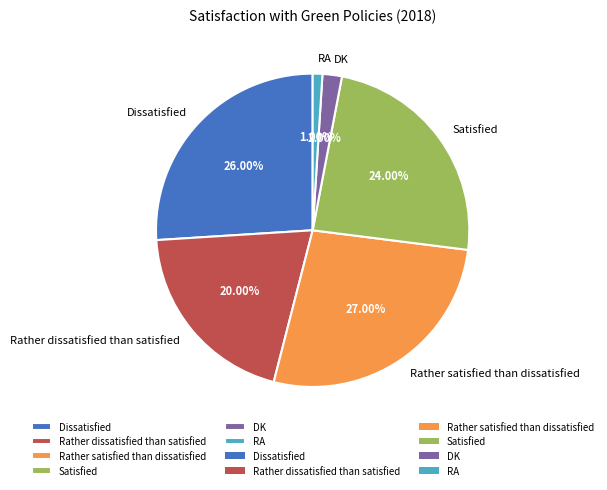

Do RA and DK together represent more than half of the pie?

No